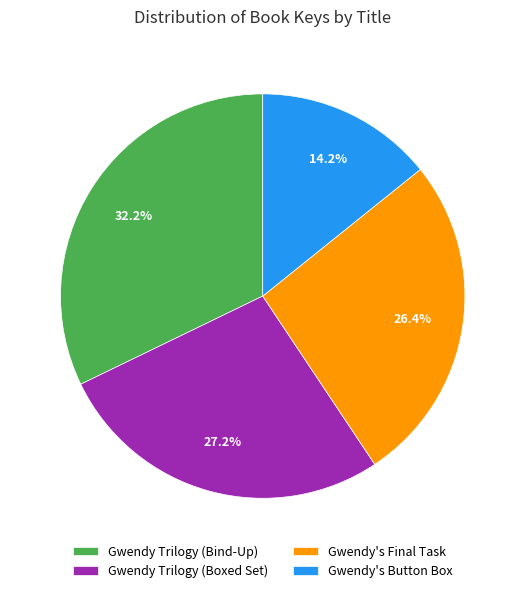

Which category has the smallest portion of the pie?

Gwendy's Button Box